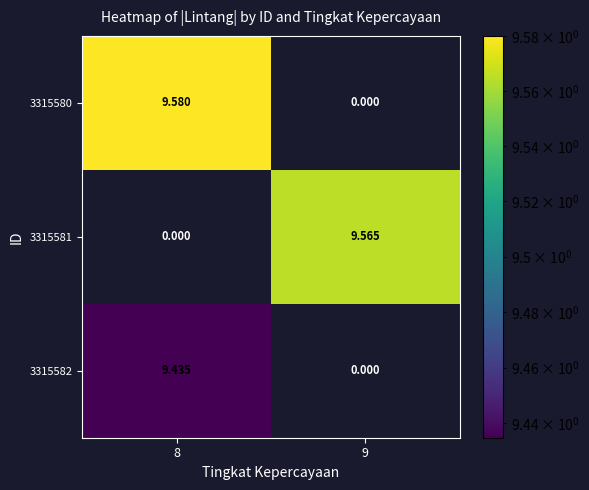

Is the value of 3315582 at 9 greater than the value of 3315580 at 8?

No